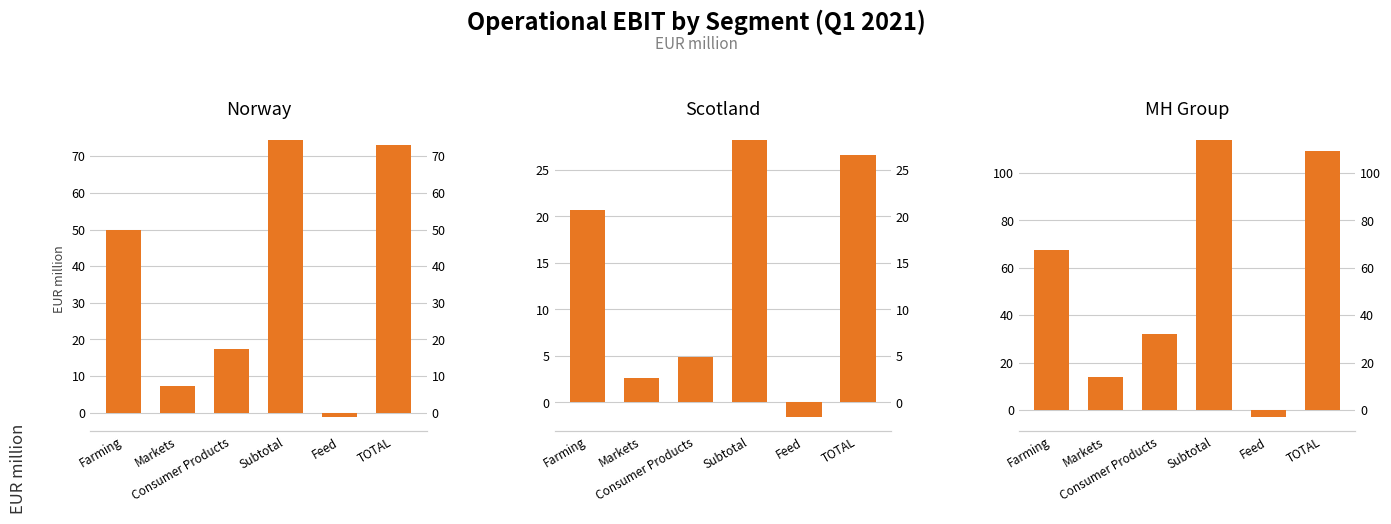

How many negative values does the MH Group series have?

1